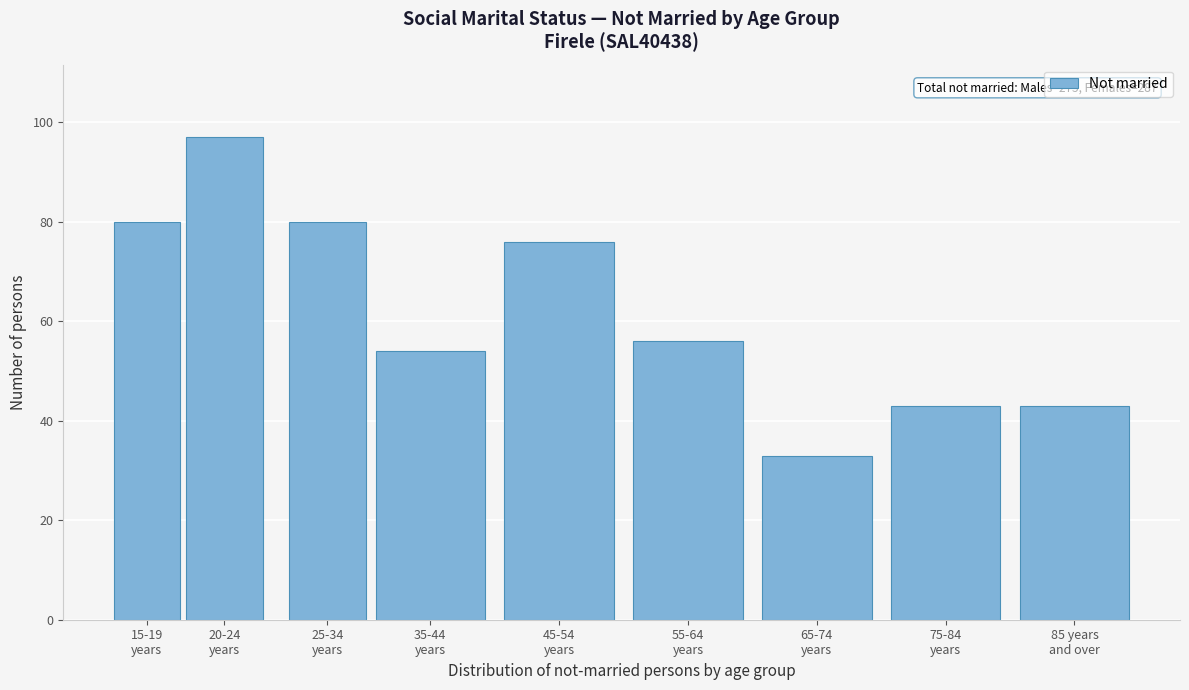

Reading left to right, what are all the values shown in this chart?

80	97	80	54	76	56	33	43	43